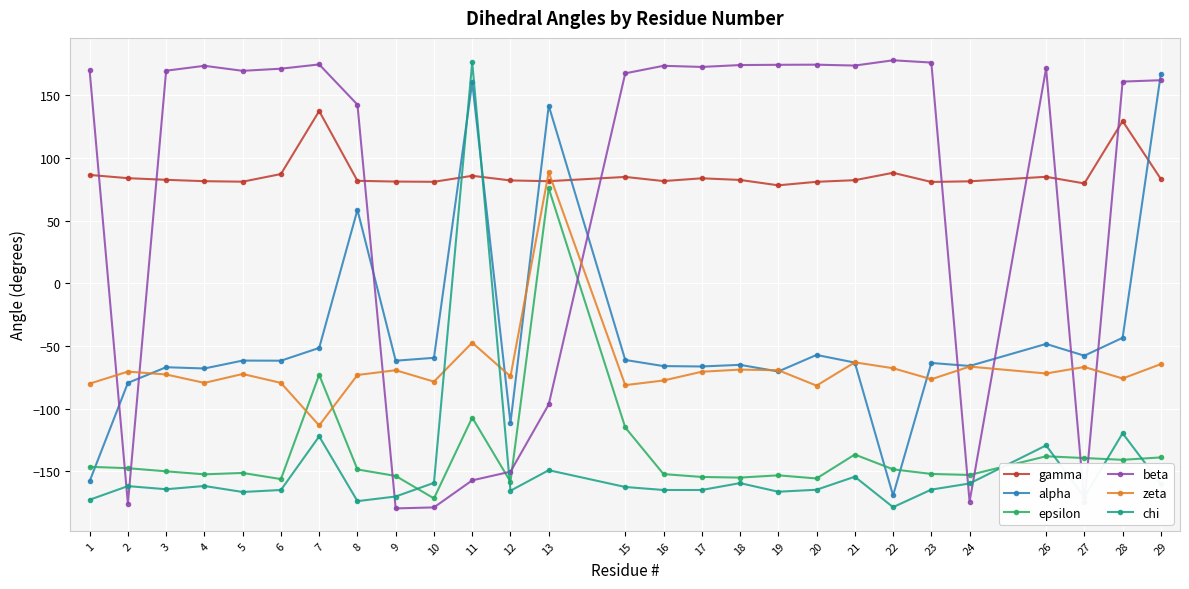

What value does the alpha series have at 20?

-57.1